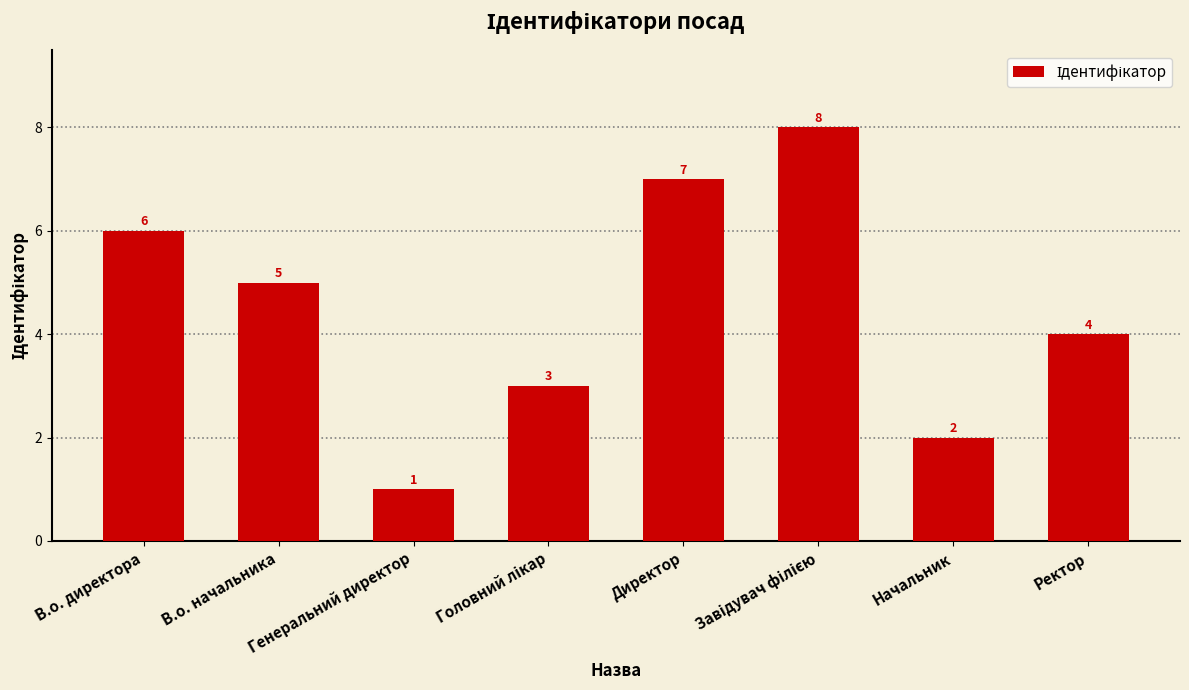

The value at Ректор is 4. True or false?

True